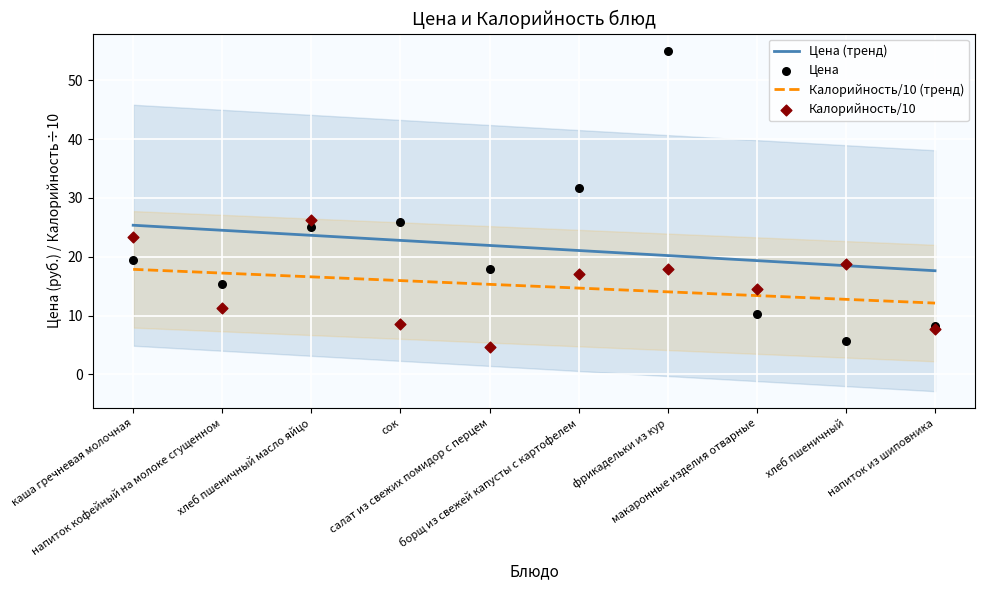

At which category is the sum across all series the highest?

фрикадельки из кур